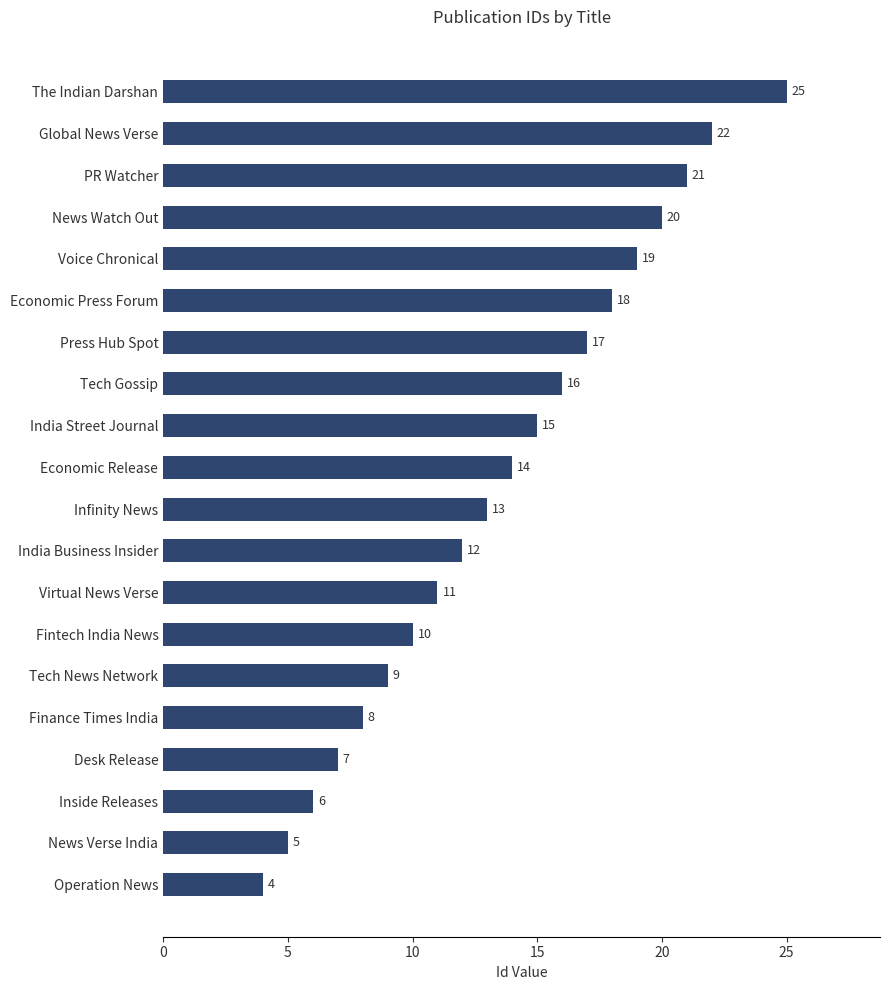

Reading top to bottom, list all the values displayed in this chart.

The Indian Darshan=25	Global News Verse=22	PR Watcher=21	News Watch Out=20	Voice Chronical=19	Economic Press Forum=18	Press Hub Spot=17	Tech Gossip=16	India Street Journal=15	Economic Release=14	Infinity News=13	India Business Insider=12	Virtual News Verse=11	Fintech India News=10	Tech News Network=9	Finance Times India=8	Desk Release=7	Inside Releases=6	News Verse India=5	Operation News=4